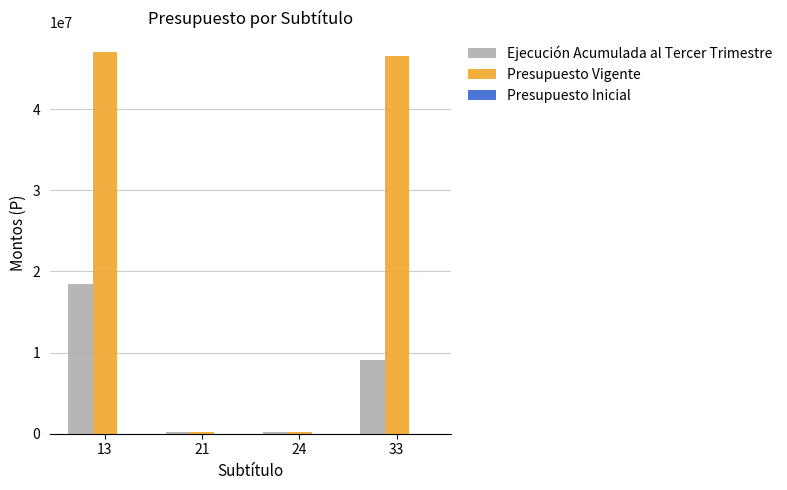

At which category is the sum across all series the highest?

13